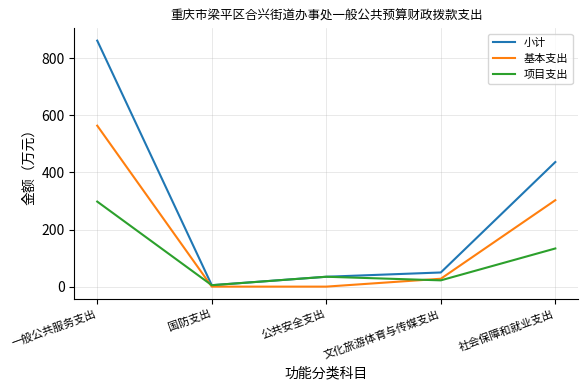

Which series has the largest total across all categories?

小计